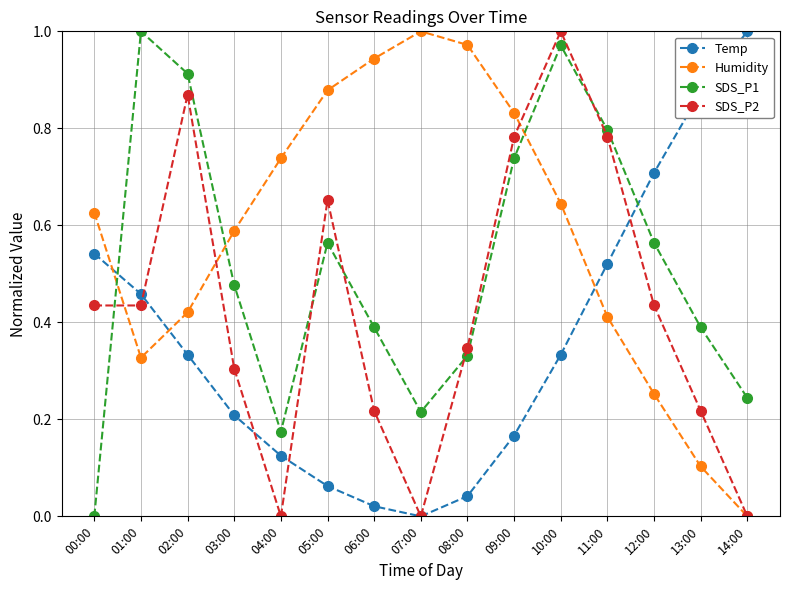

How many lines are shown in the chart?

4